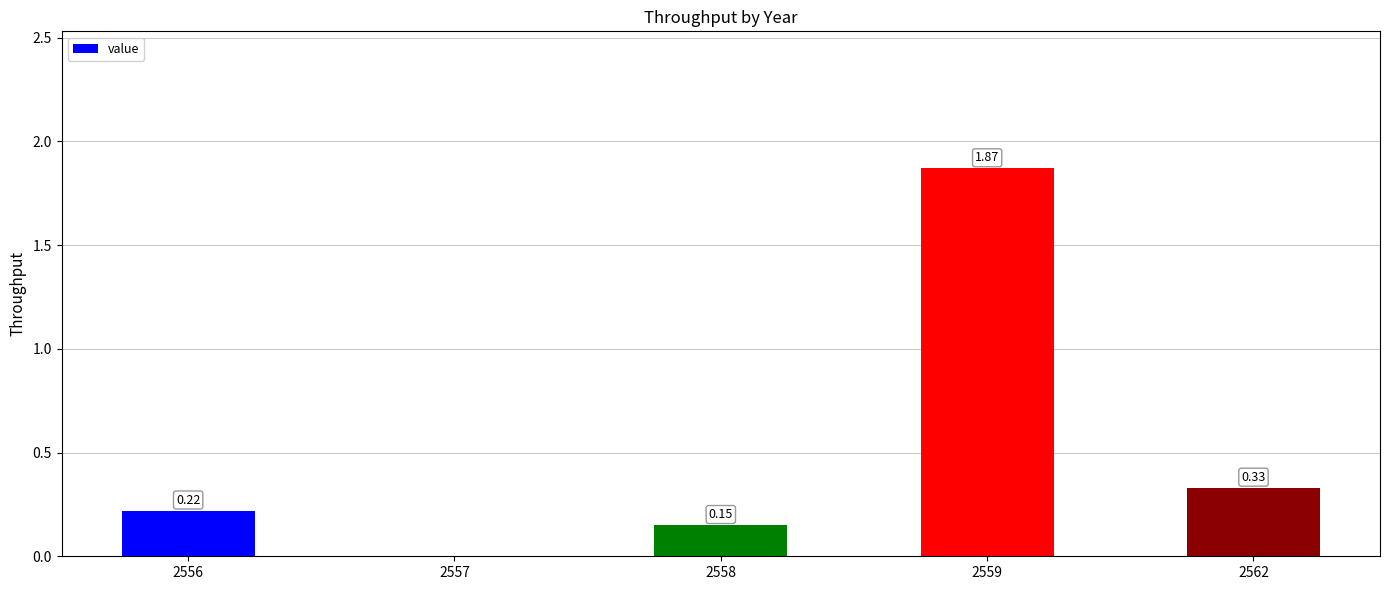

What is the sum of all values?

2.6